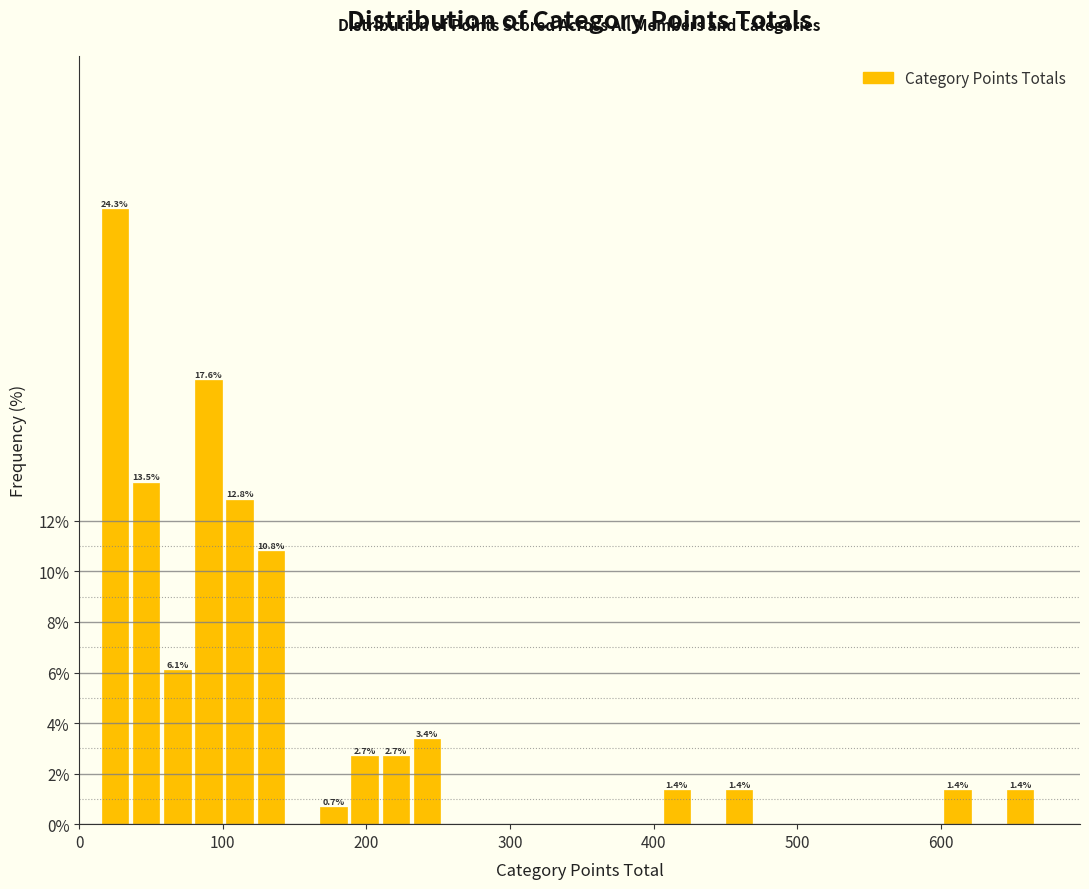

Around what value on the x-axis is the tallest bar? Give the approximate position of its centre, as read against the axis.

20